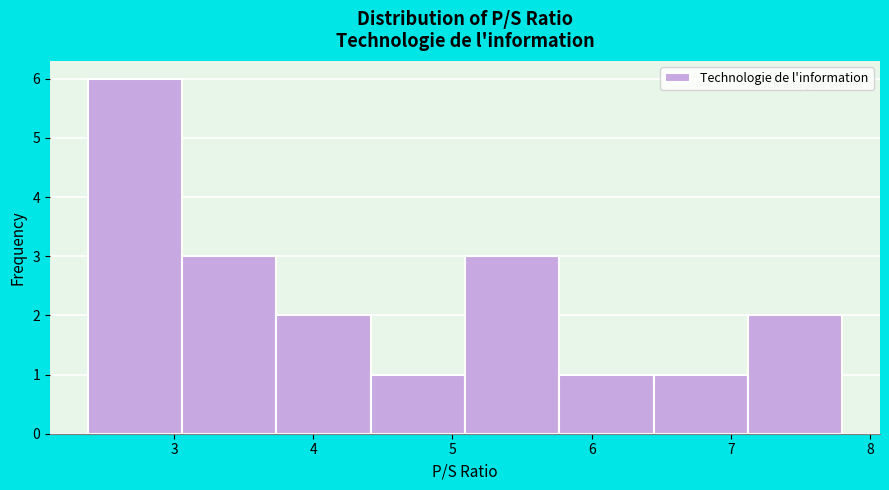

Over which range of the x-axis is the bar tallest?

2.4 to 3.1